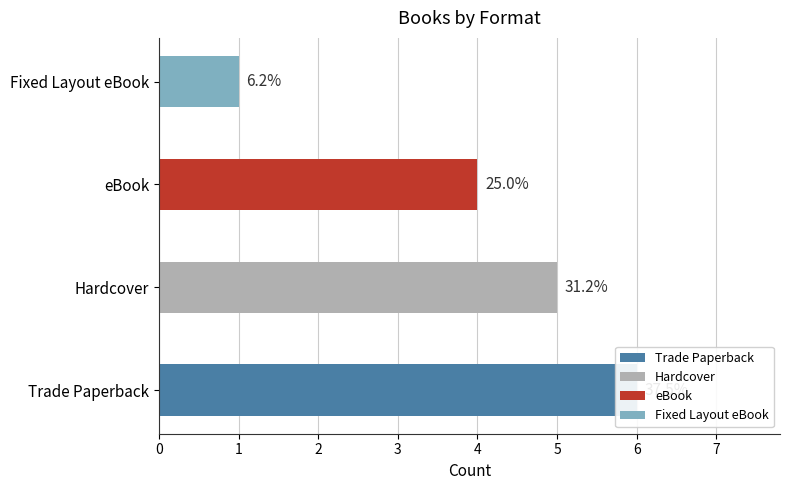

Count the number of categories in the chart.

4